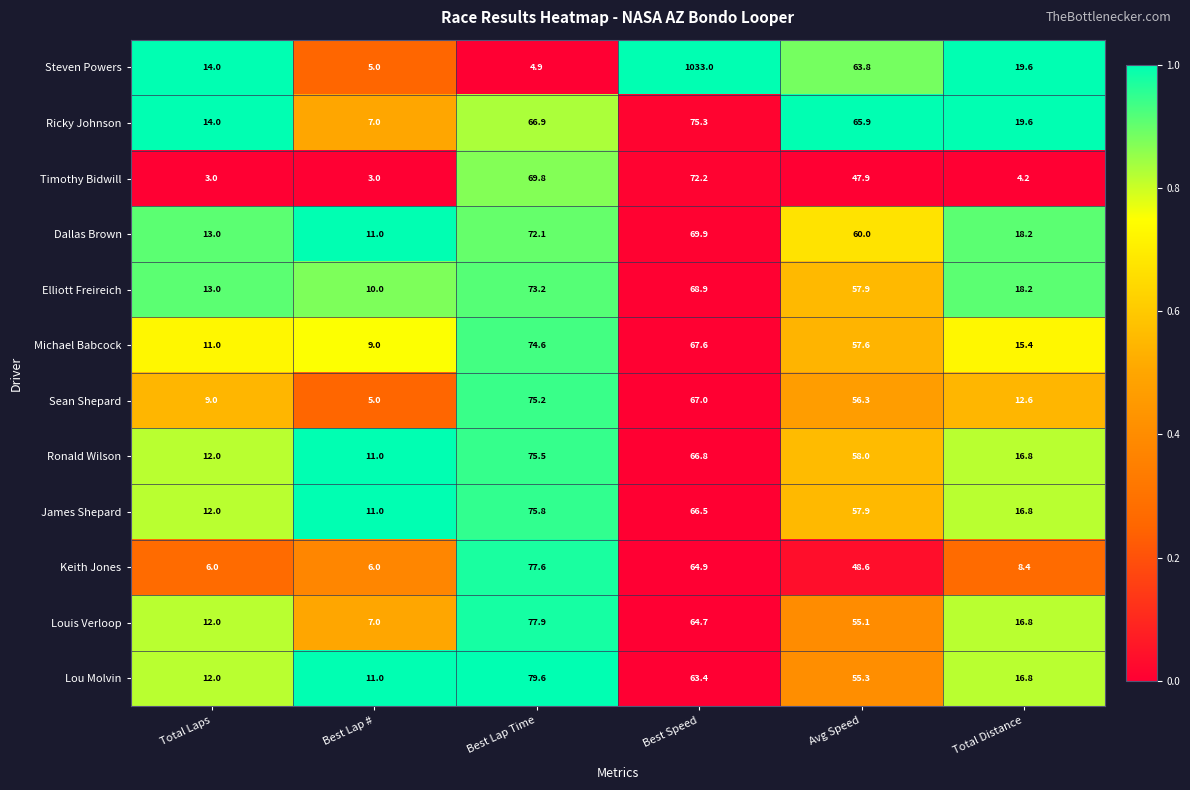

What is the difference between the highest and lowest values at Best Speed?

969.6